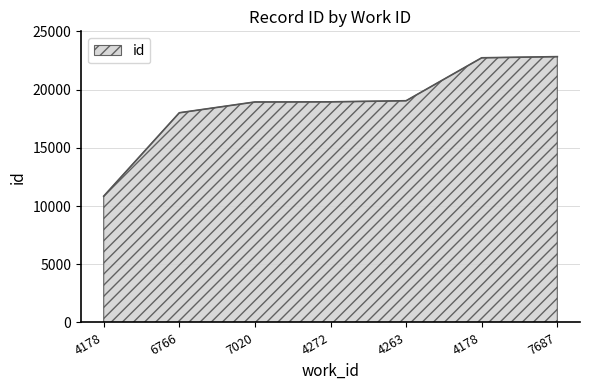

List the labels in order of value, smallest first.

4178, 6766, 7020, 4272, 4263, 4178, 7687